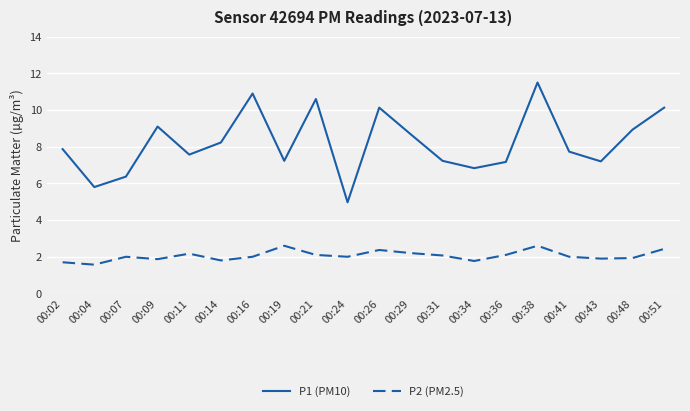

Rank the series by their maximum value, from lowest to highest.

P2 (PM2.5), P1 (PM10)